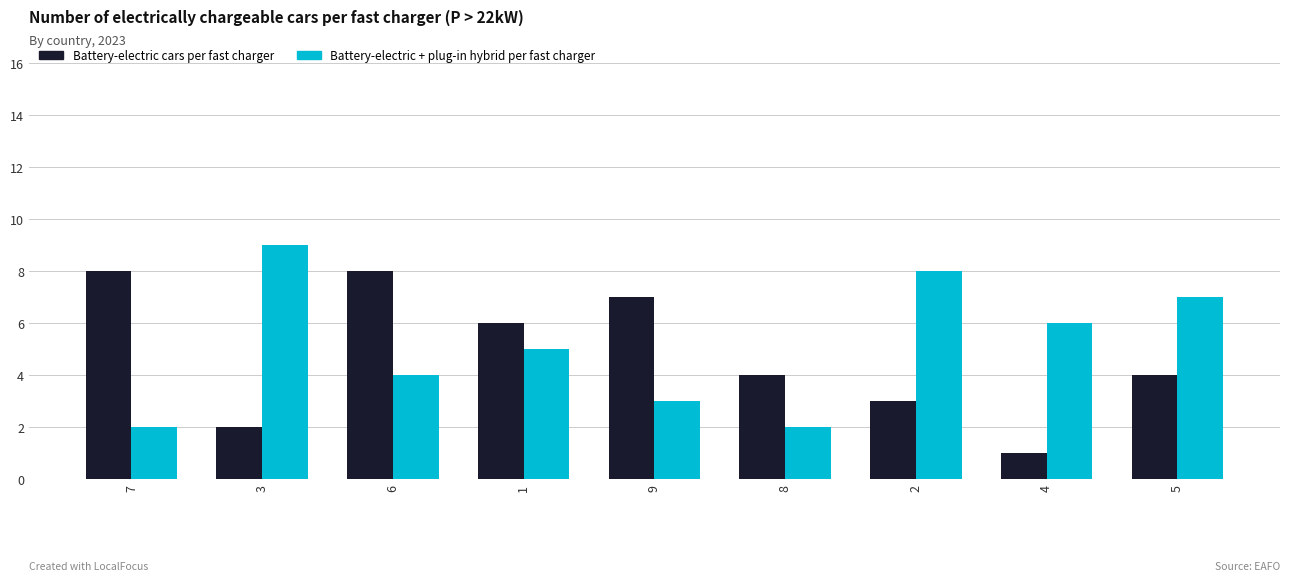

Rank the series at 2 from highest to lowest value.

Battery-electric + plug-in hybrid per fast charger, Battery-electric cars per fast charger